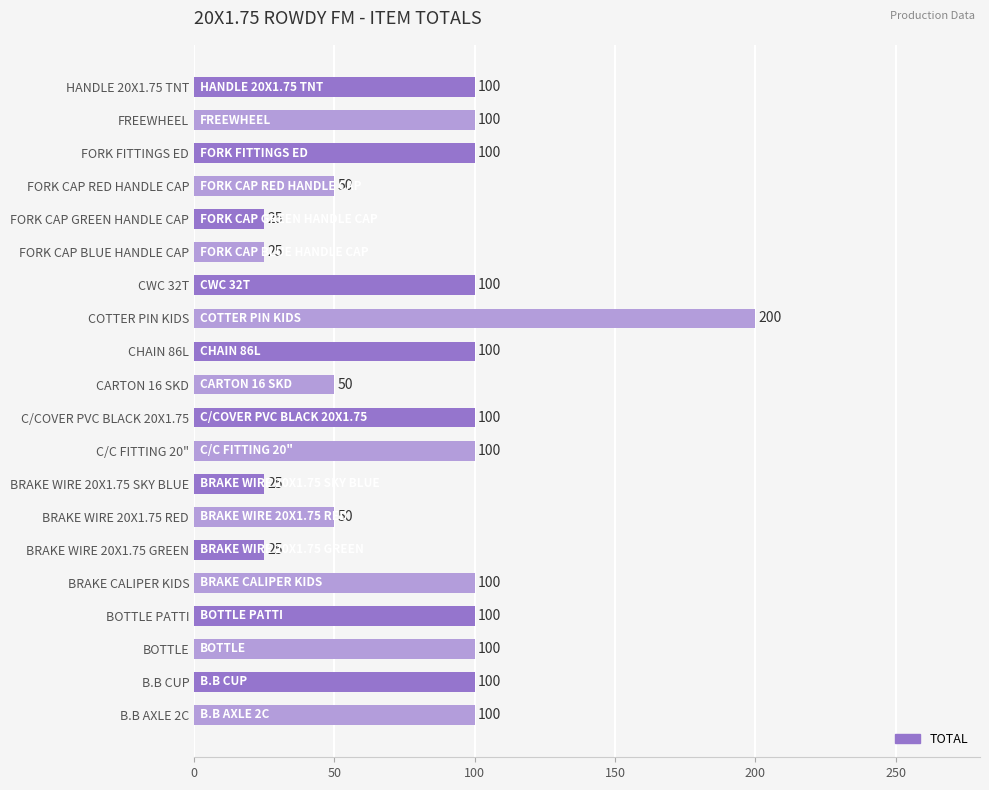

At which category does the chart reach its peak across all series?

COTTER PIN KIDS